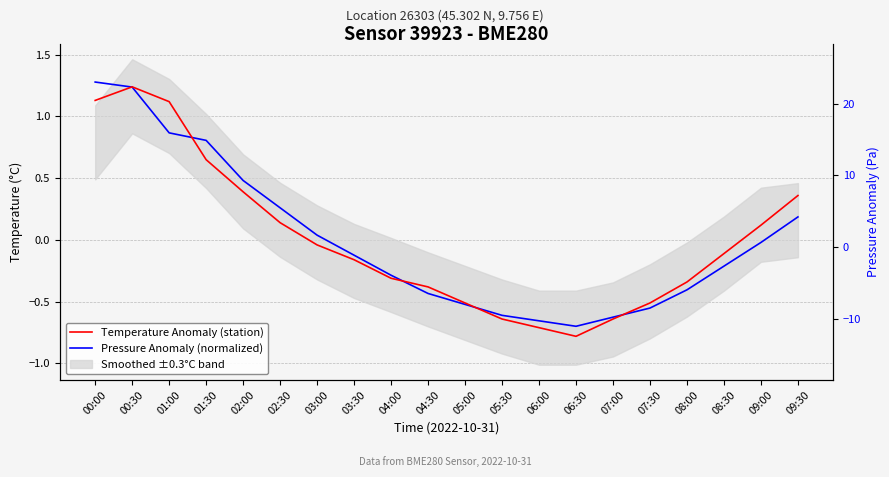

Where is Pressure Anomaly (normalized) nearest to the value 0?

09:00